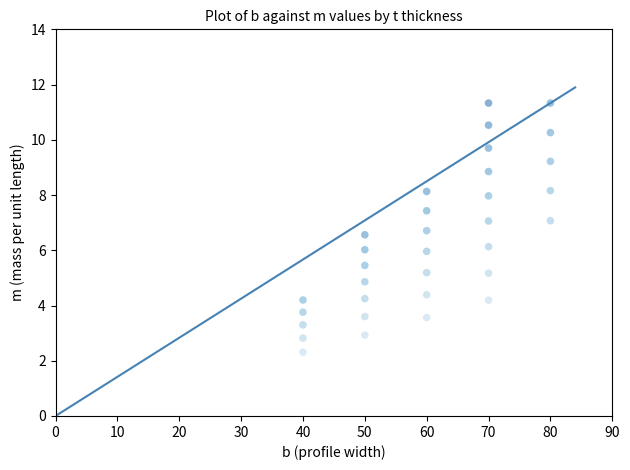

What is the range of Y values (max minus min)?

9.0